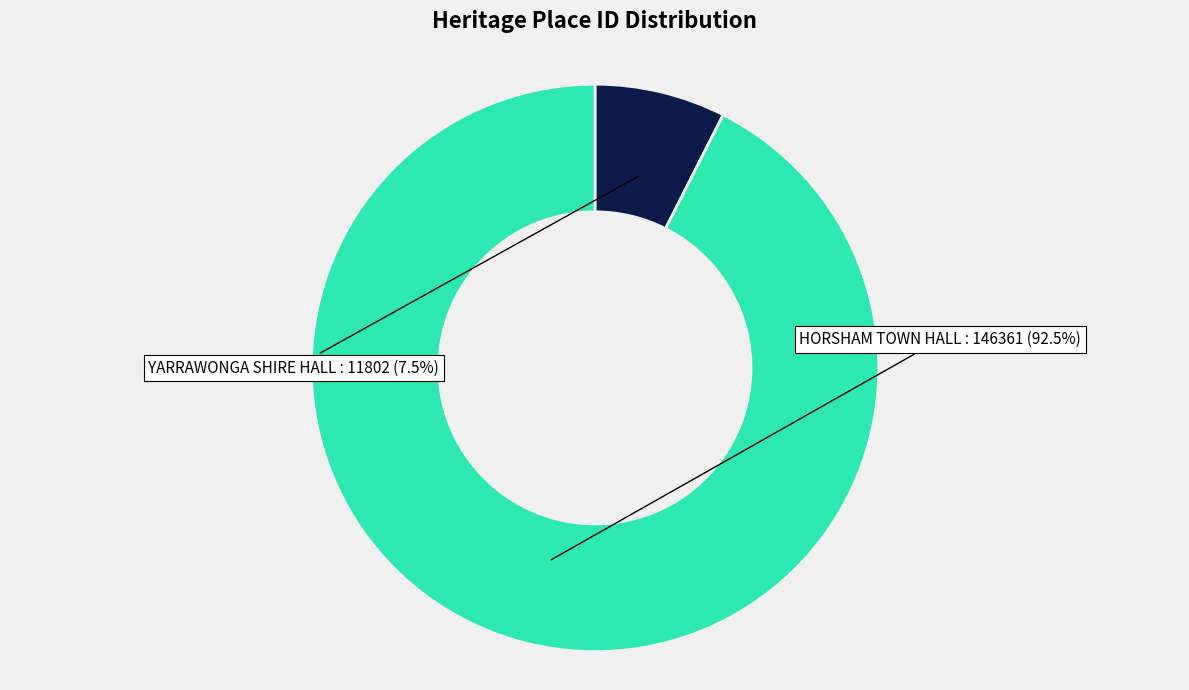

Combined, do YARRAWONGA SHIRE HALL and HORSHAM TOWN HALL account for over 50%?

Yes